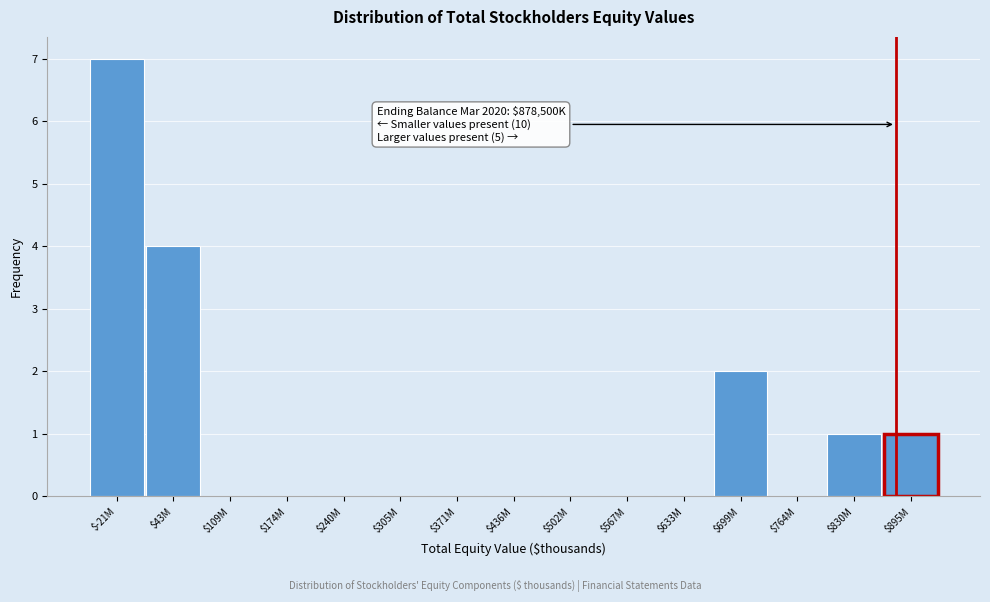

True or false: the data shows -3 at $436M.

False